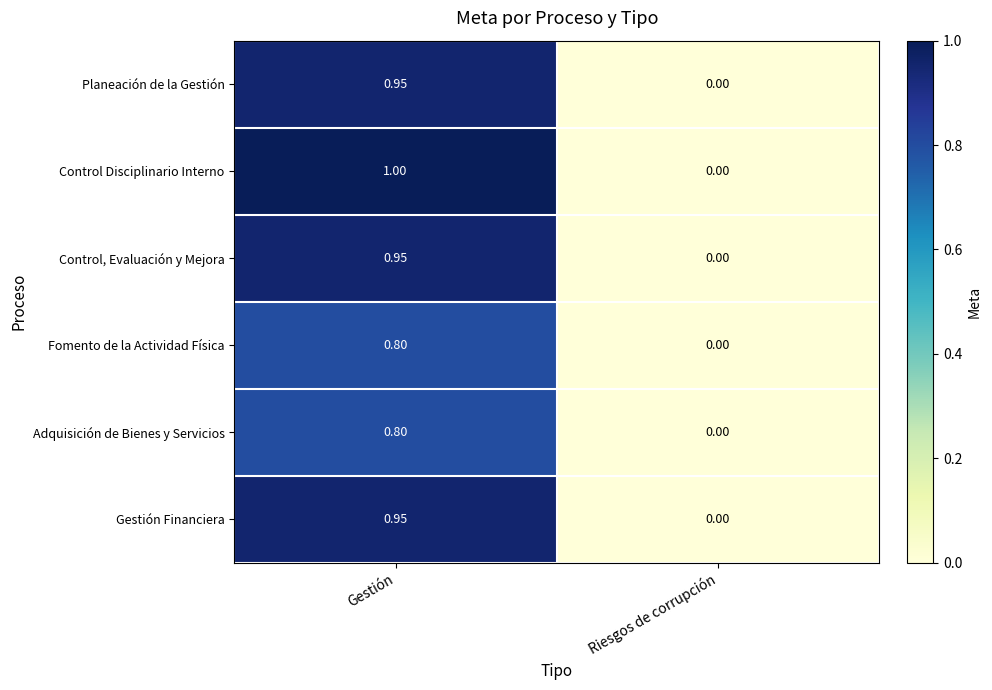

At which label is Gestión Financiera closest to 0?

Riesgos de corrupción